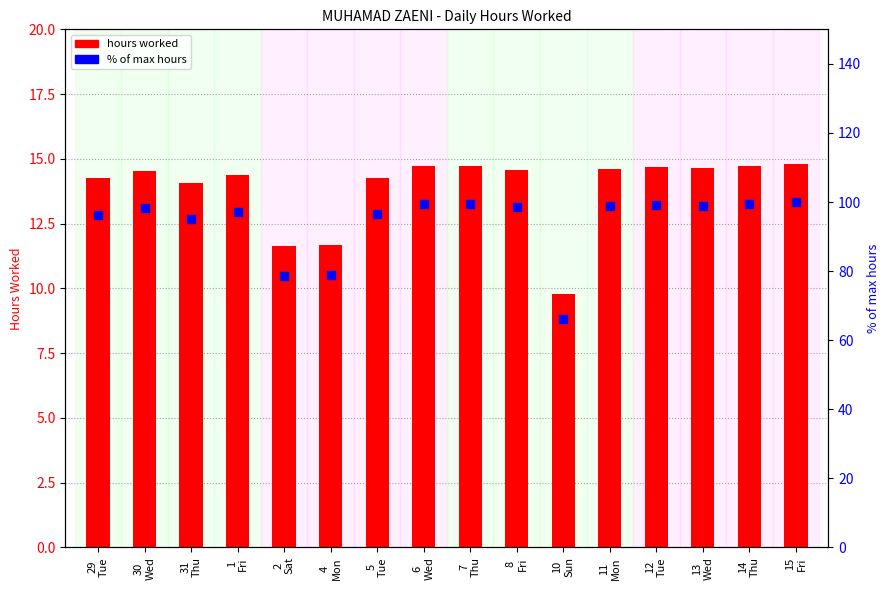

At which category is the sum across all series the highest?

15
Fri